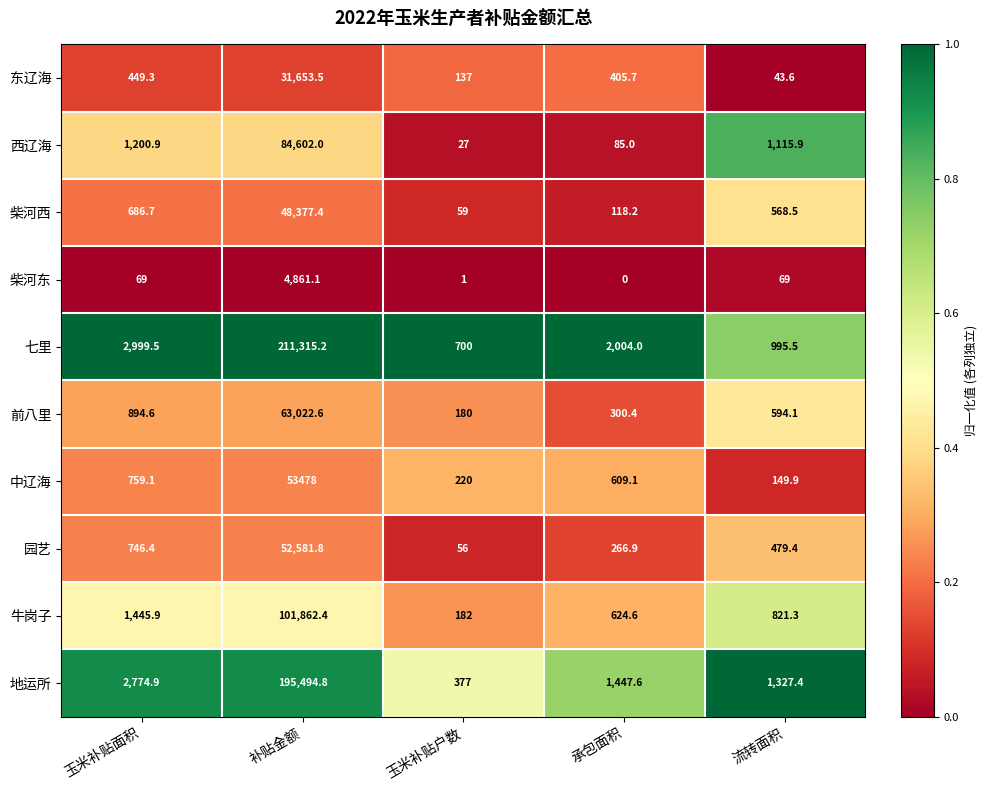

Rank the series by their maximum value, from lowest to highest.

柴河东, 东辽海, 柴河西, 园艺, 中辽海, 前八里, 西辽海, 牛岗子, 地运所, 七里